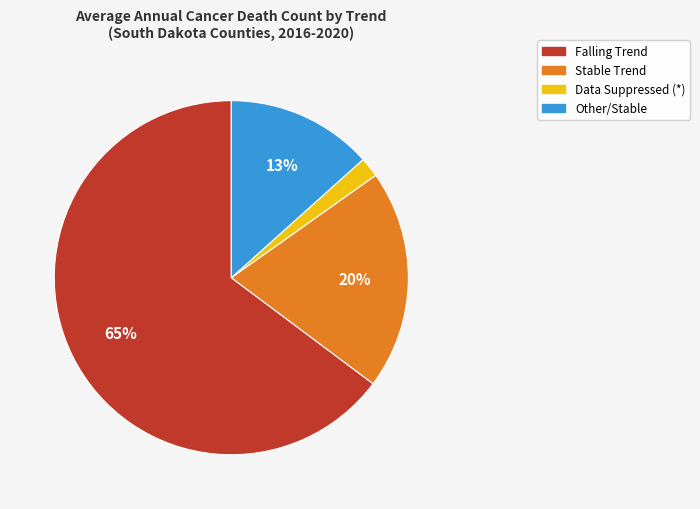

How many slices are in this pie chart?

4